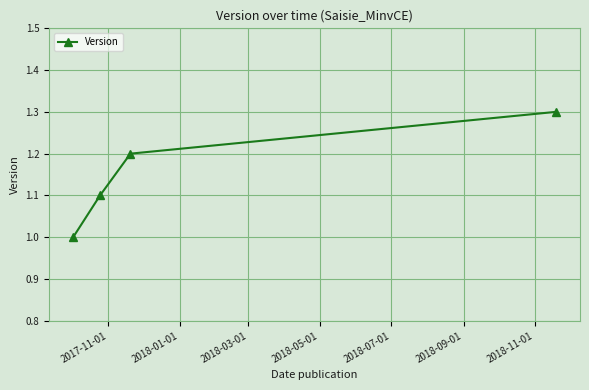

How many lines are shown in the chart?

1